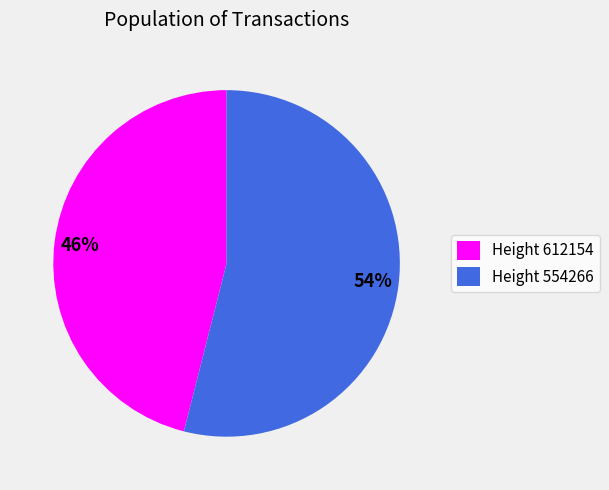

Is there a majority slice in this chart?

Yes